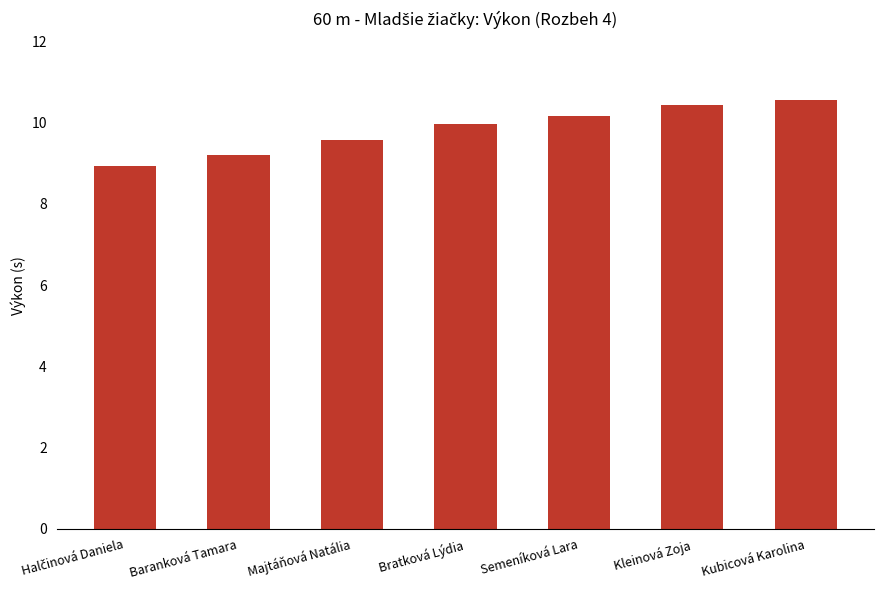

Which category has the highest value across all series?

Kubicová Karolina